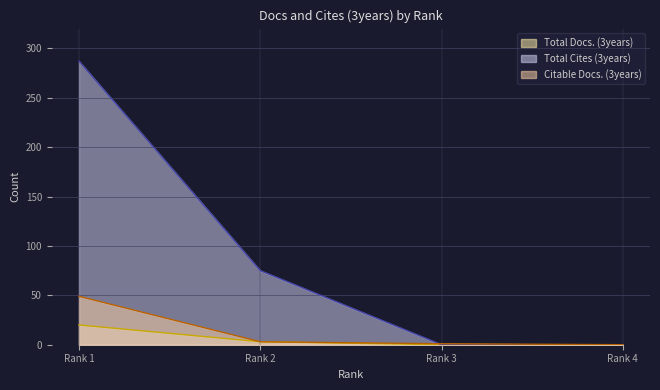

Does the chart have visible grid lines?

Yes